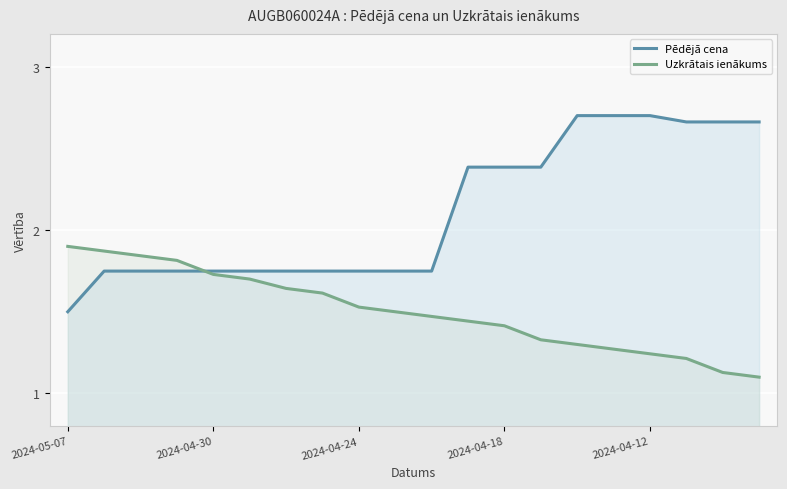

What are all the series names shown in the legend?

Pēdējā cena, Uzkrātais ienākums